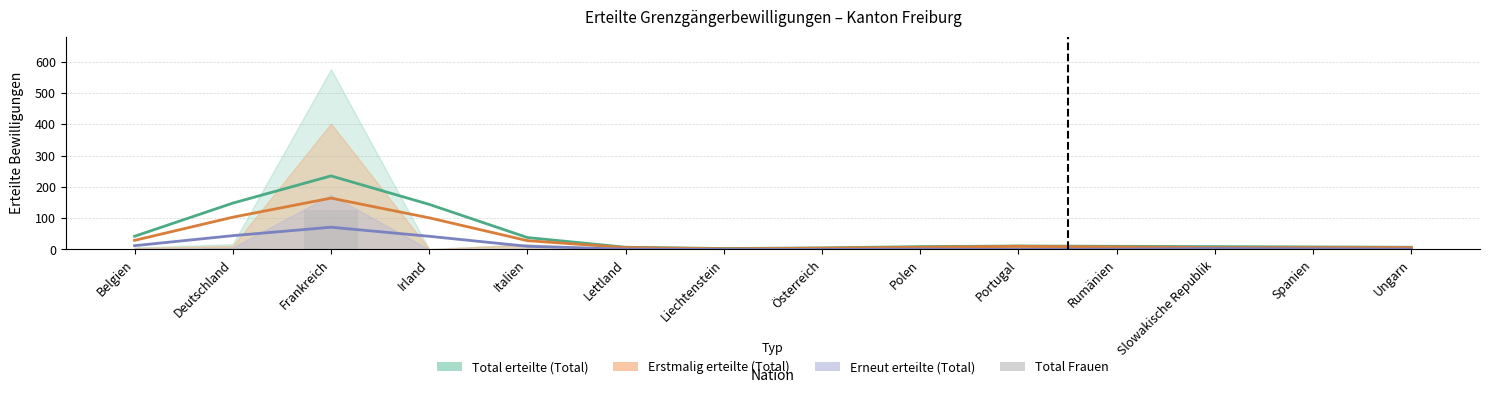

What is the label of the 4th bar from the left?

Irland